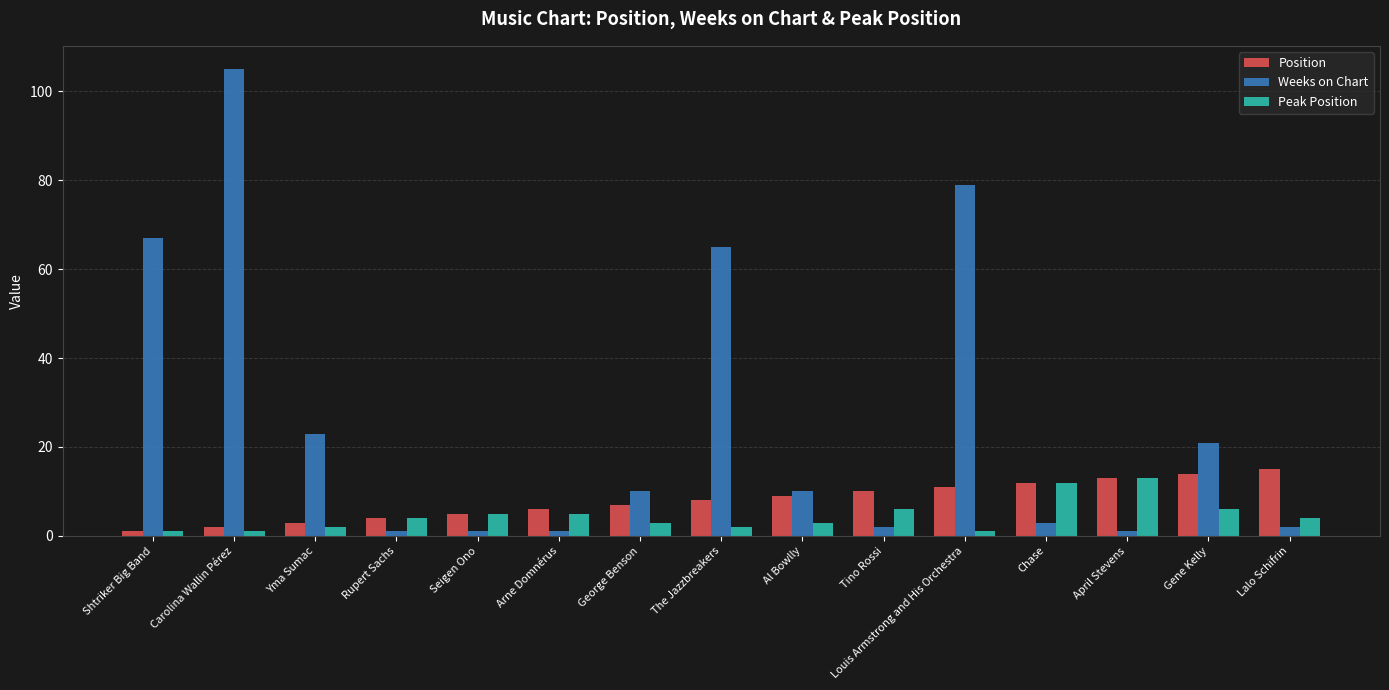

How many groups of bars are there?

15